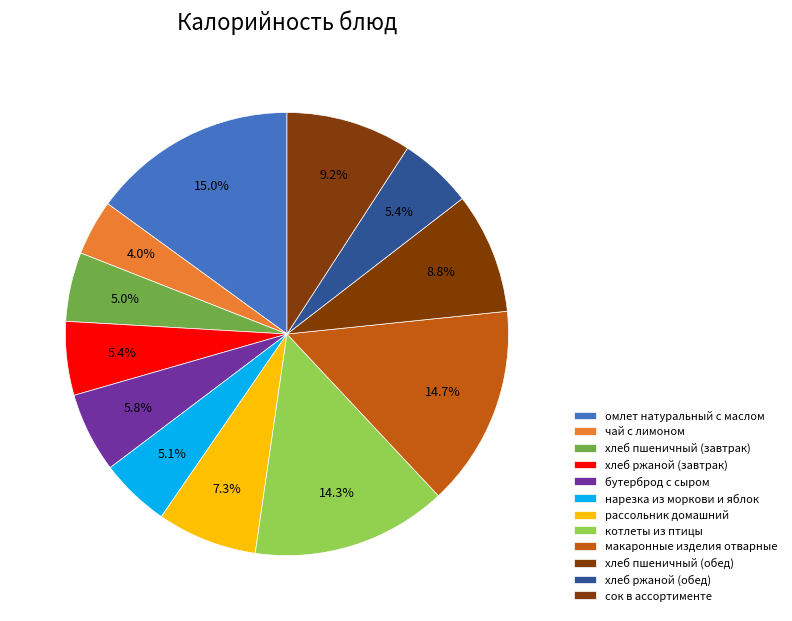

How many segments does this pie chart have?

12